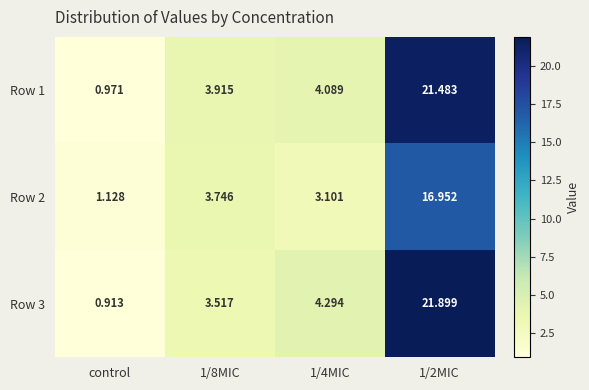

At 1/4MIC, list the series in order from smallest to largest.

Row 2, Row 1, Row 3